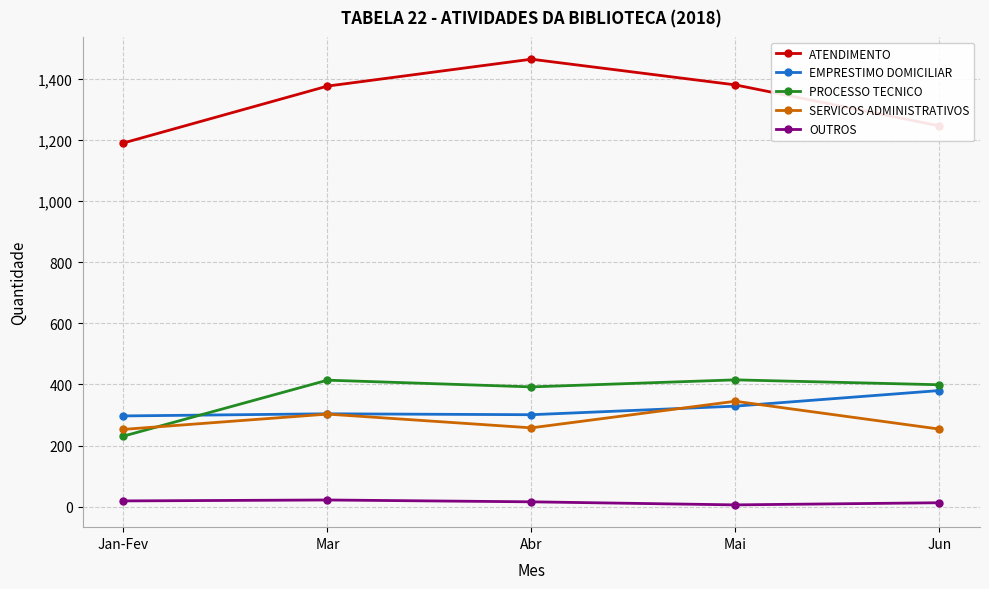

Which series has the largest range (max minus min)?

ATENDIMENTO